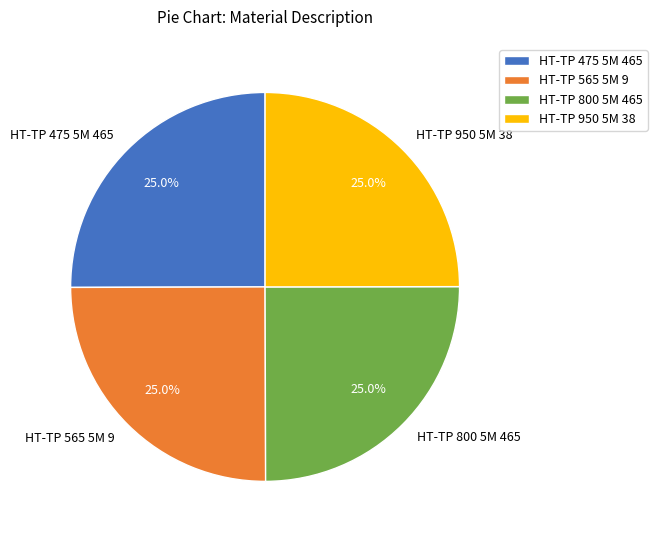

What is the ratio of the value at HT-TP 565 5M 9 to the value at HT-TP 475 5M 465?

1.0